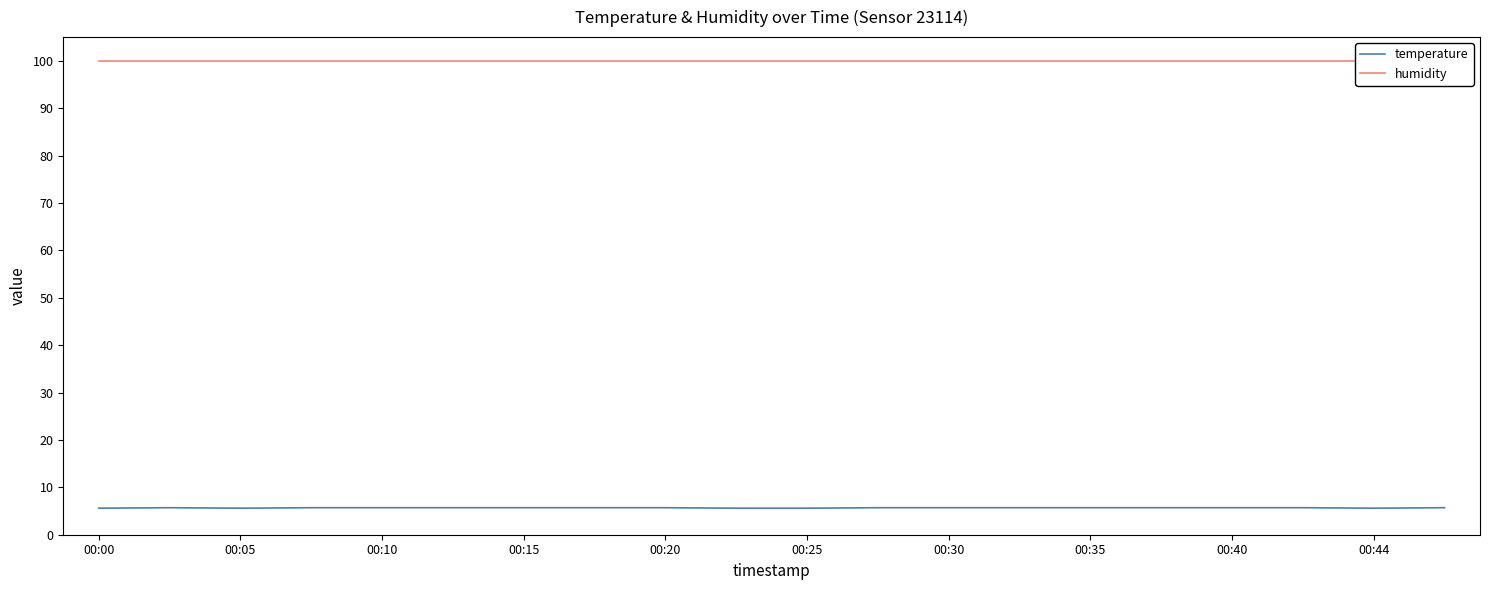

What is the label of the 1st point from the left?

00:00